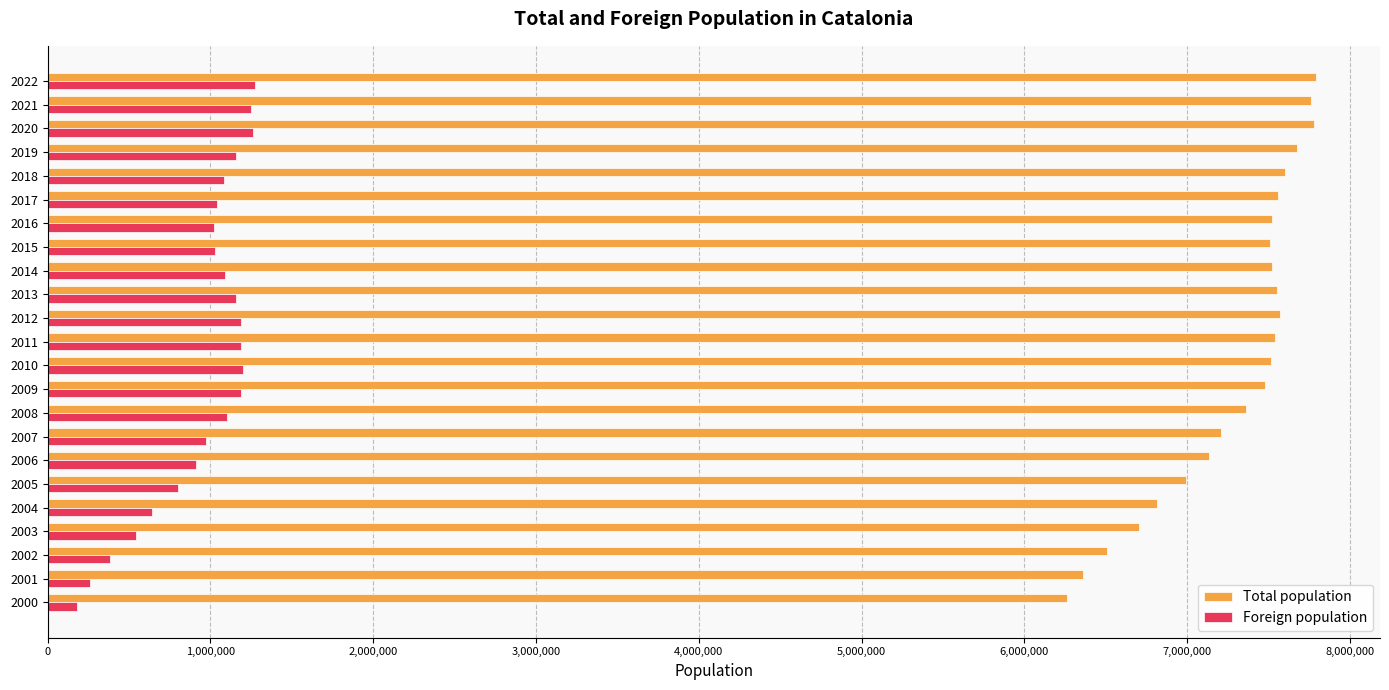

The value of Total population at 2011 is 7539618. True or false?

True